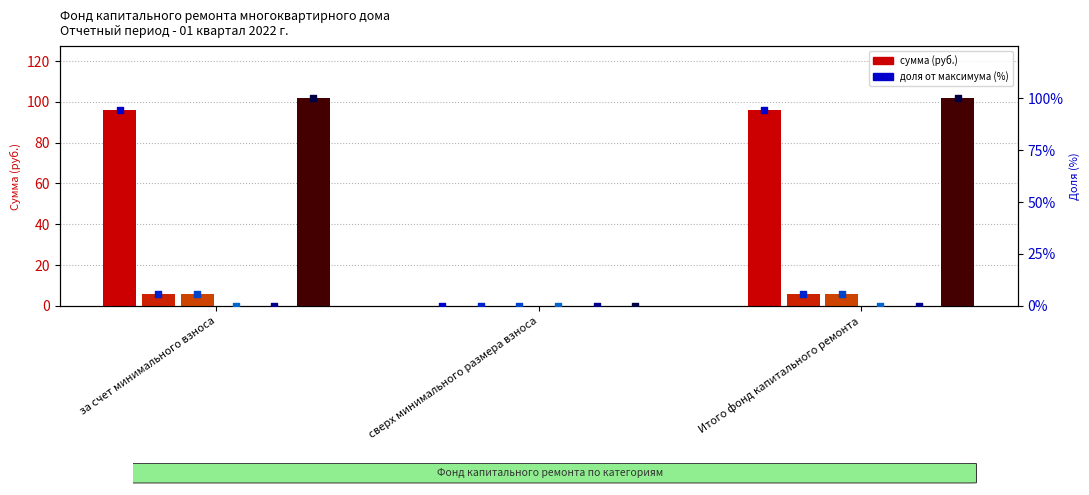

At which category is the sum across all series the highest?

за счет минимального взноса